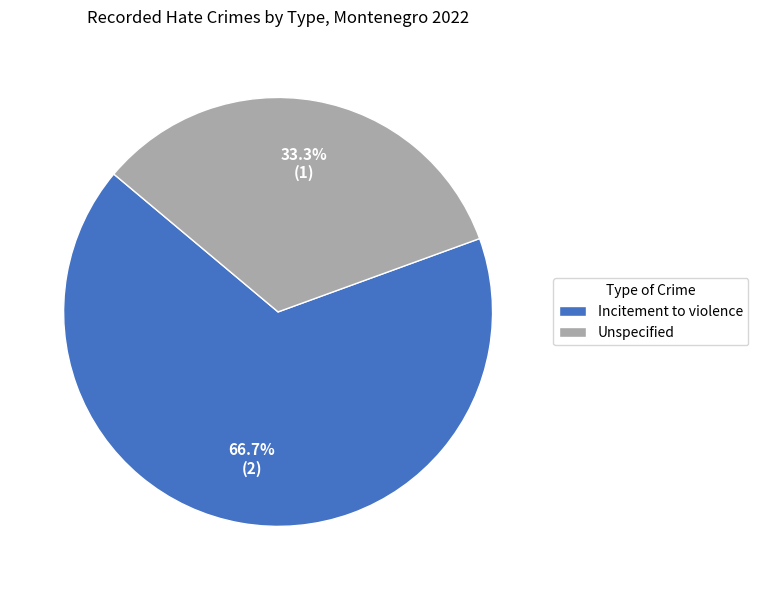

How many slices are in this pie chart?

2